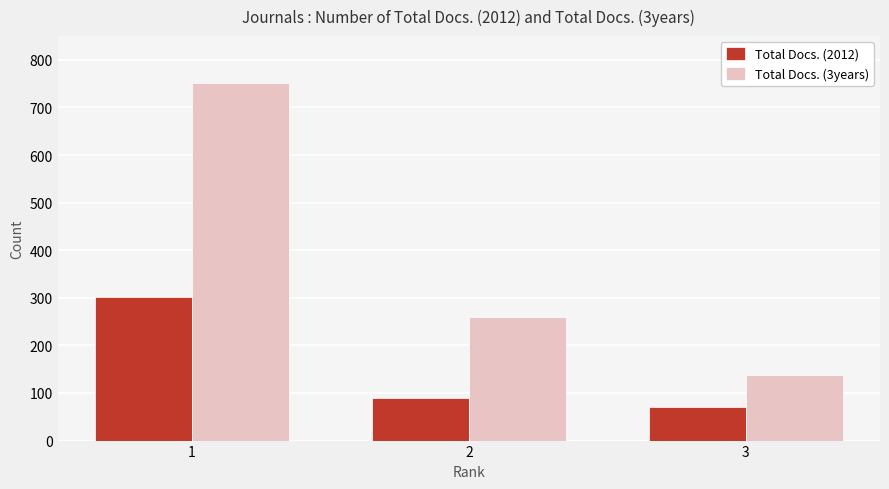

True or false: Total Docs. (2012) has a value of 18 at 3.

False